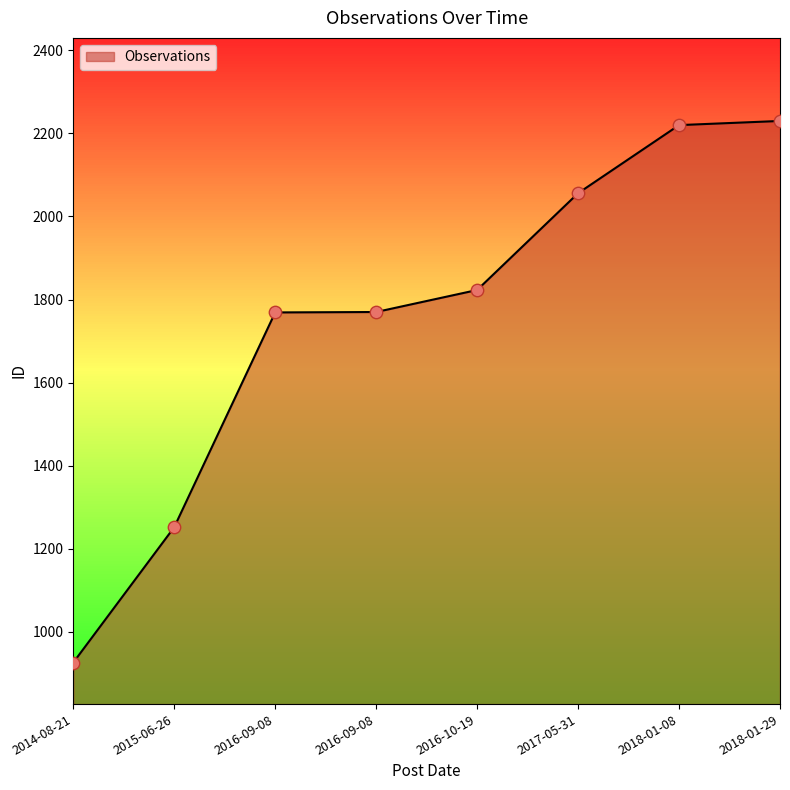

Approximately how many times larger is the value at 2017-05-31 compared to 2018-01-29?

0.9